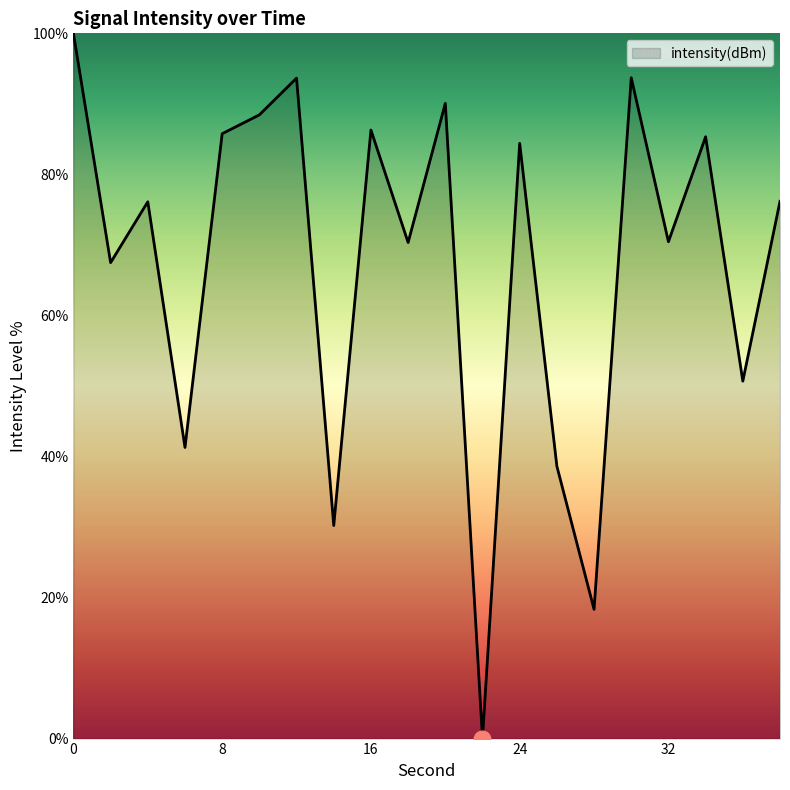

What is the greatest value displayed?

100.0